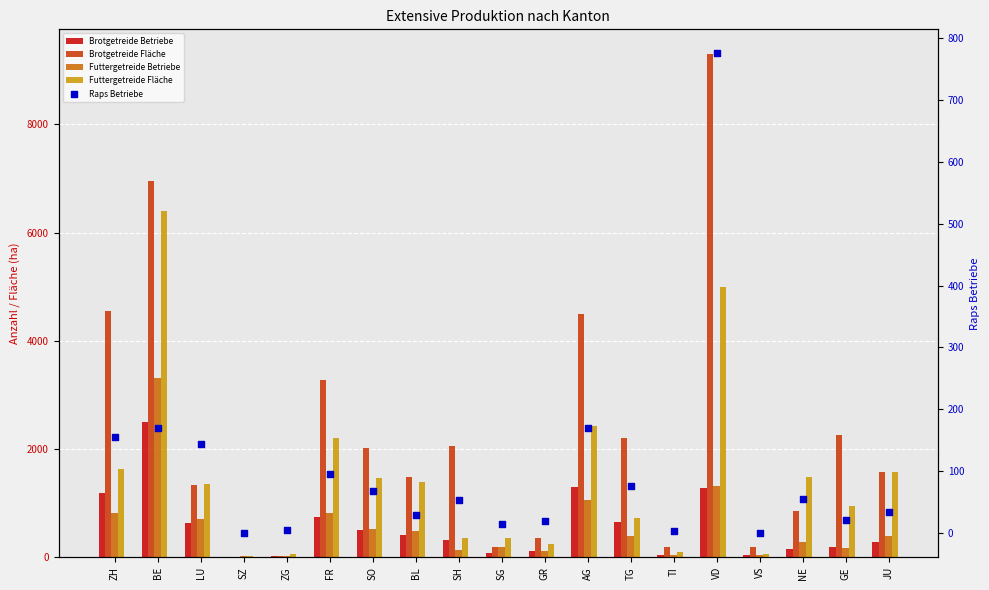

Which series contains the lowest Y value?

Raps Betriebe